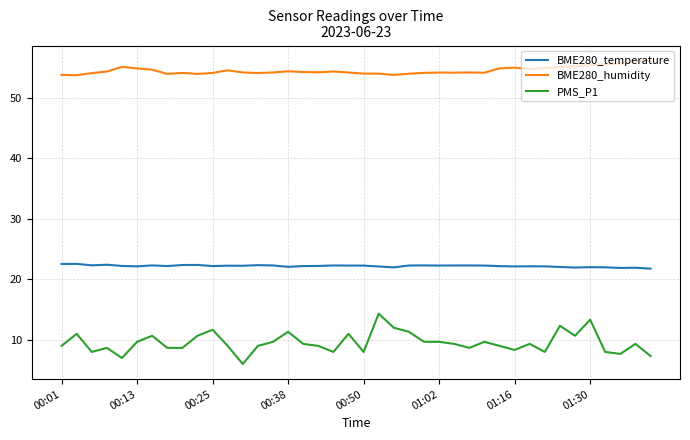

What is the minimum value shown in the chart?

6.0